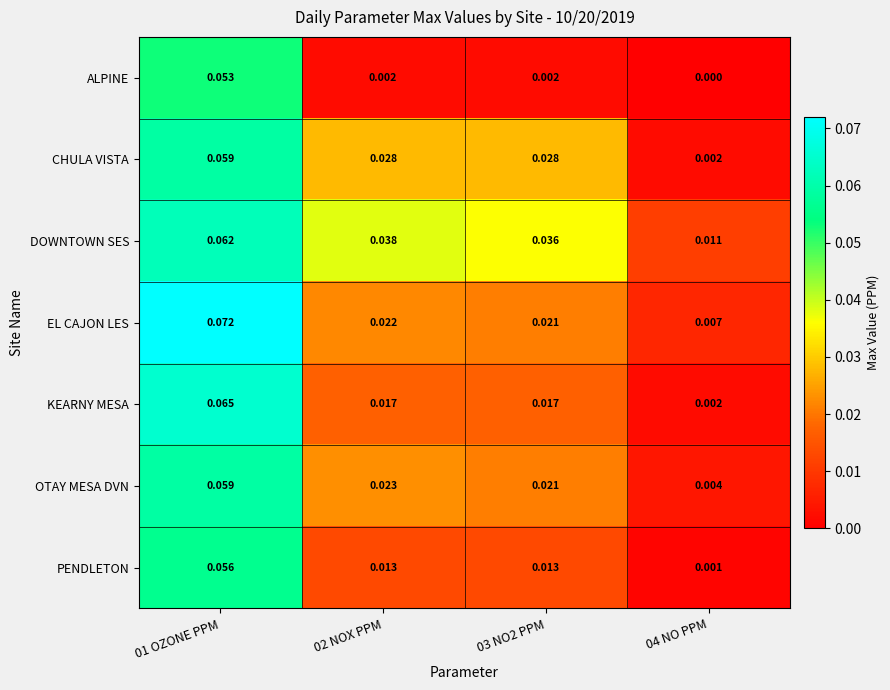

What is the total value across all series at 01 OZONE PPM?

0.4